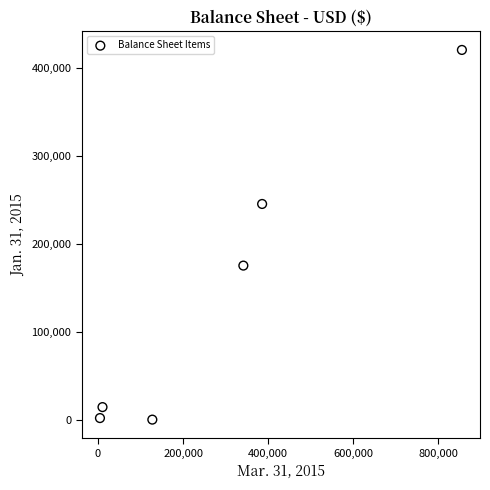

What is the average Y value?

142661